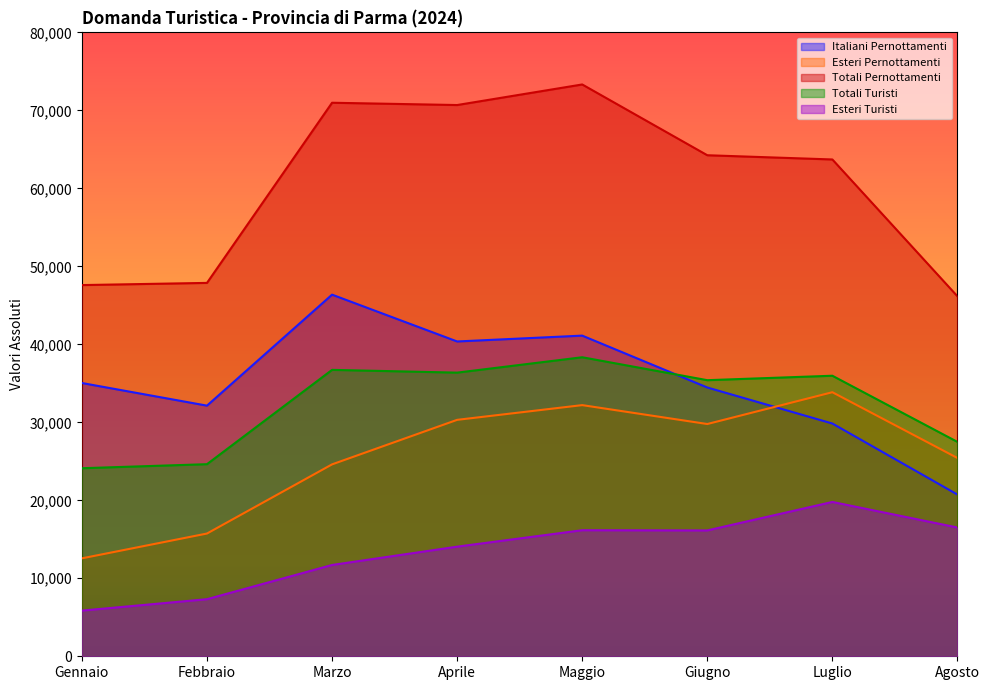

True or false: Esteri Turisti and Totali Pernottamenti cross at least once.

False